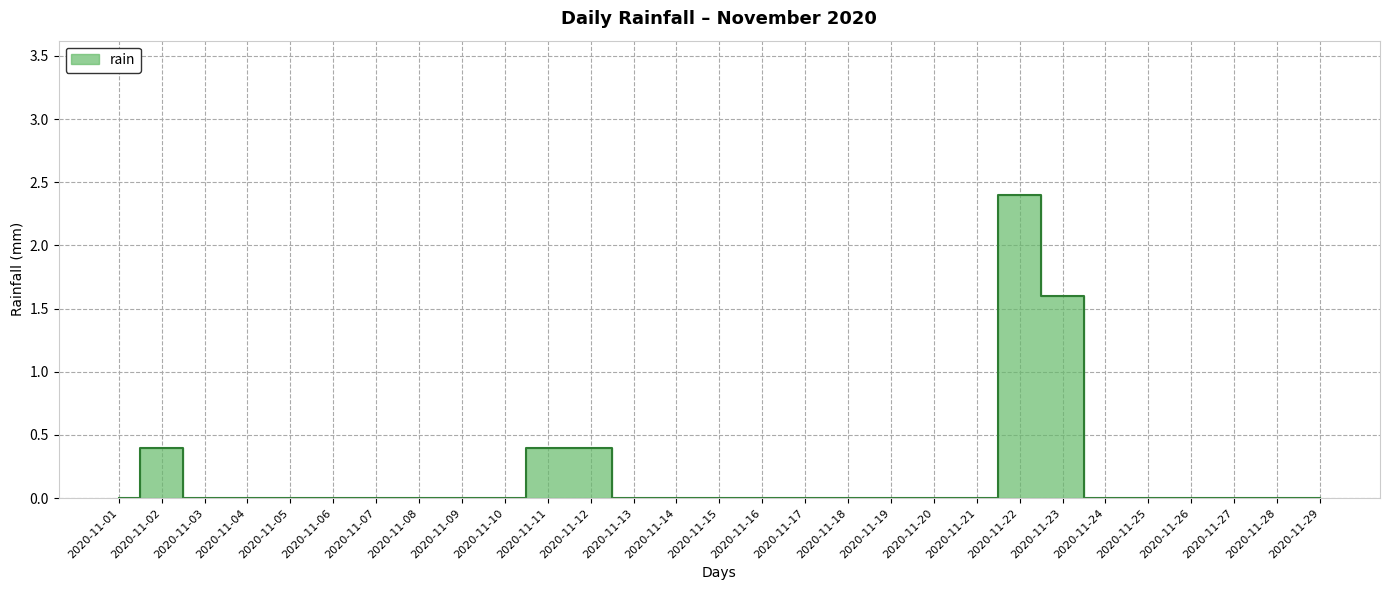

List the labels in order of value, largest first.

2020-11-22, 2020-11-23, 2020-11-02, 2020-11-11, 2020-11-12, 2020-11-01, 2020-11-03, 2020-11-04, 2020-11-05, 2020-11-06, 2020-11-07, 2020-11-08, 2020-11-09, 2020-11-10, 2020-11-13, 2020-11-14, 2020-11-15, 2020-11-16, 2020-11-17, 2020-11-18, 2020-11-19, 2020-11-20, 2020-11-21, 2020-11-24, 2020-11-25, 2020-11-26, 2020-11-27, 2020-11-28, 2020-11-29